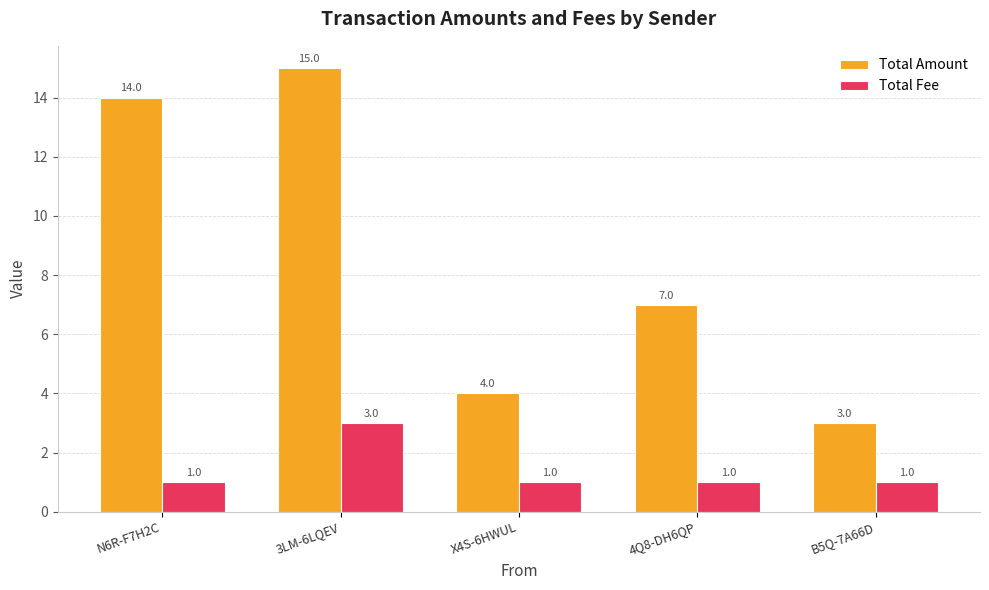

What is the label of the 3rd bar from the right?

X4S-6HWUL